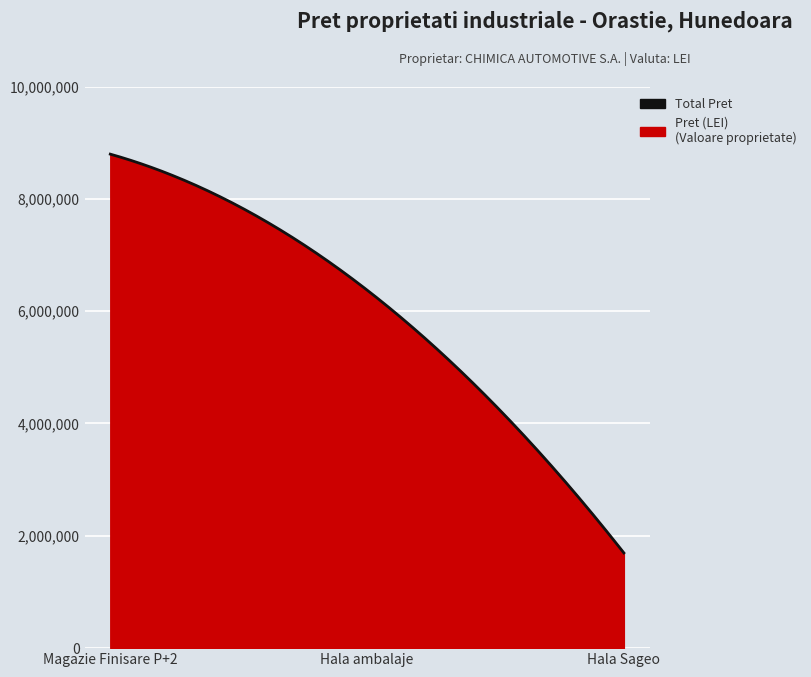

What is the approximate value at 88000?

6375300